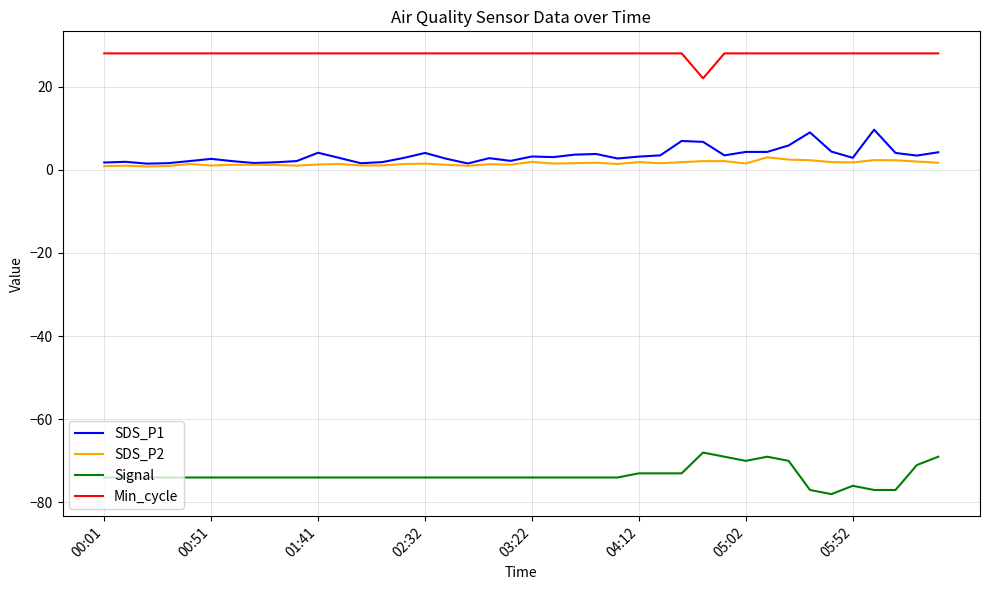

True or false: Signal and SDS_P2 cross at least once.

False